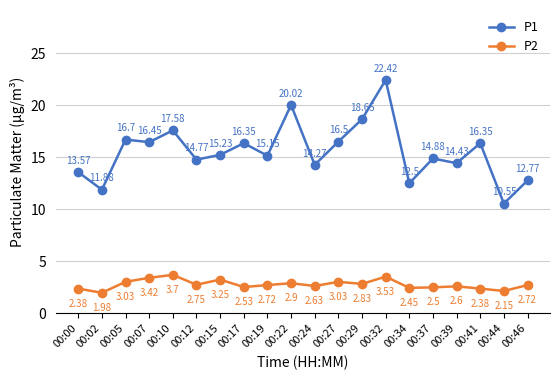

Rank the series by their average value, from highest to lowest.

P1, P2